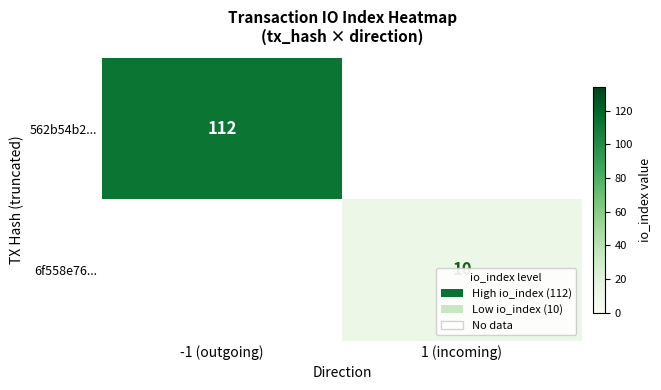

What is the smallest value displayed?

10.0